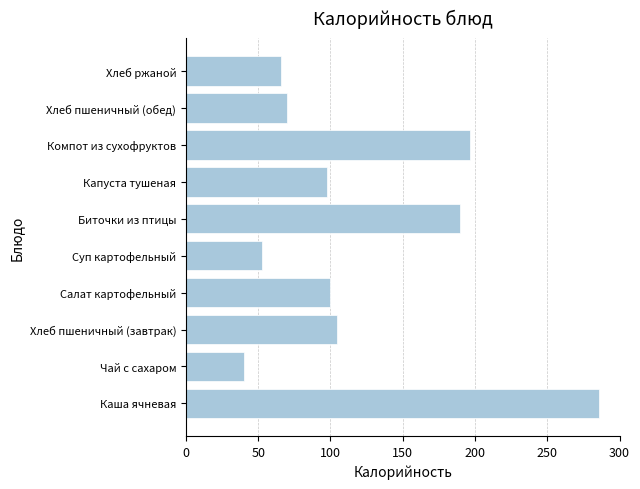

What is the sum of all values?

1203.0